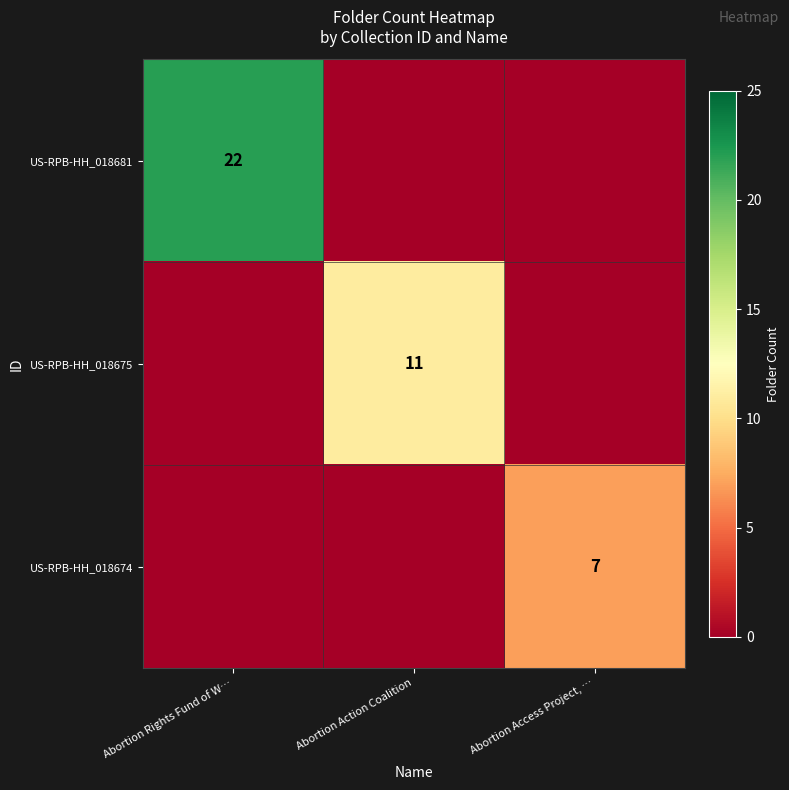

The value of US-RPB-HH_018675 at Abortion Action Coalition is 19. True or false?

False